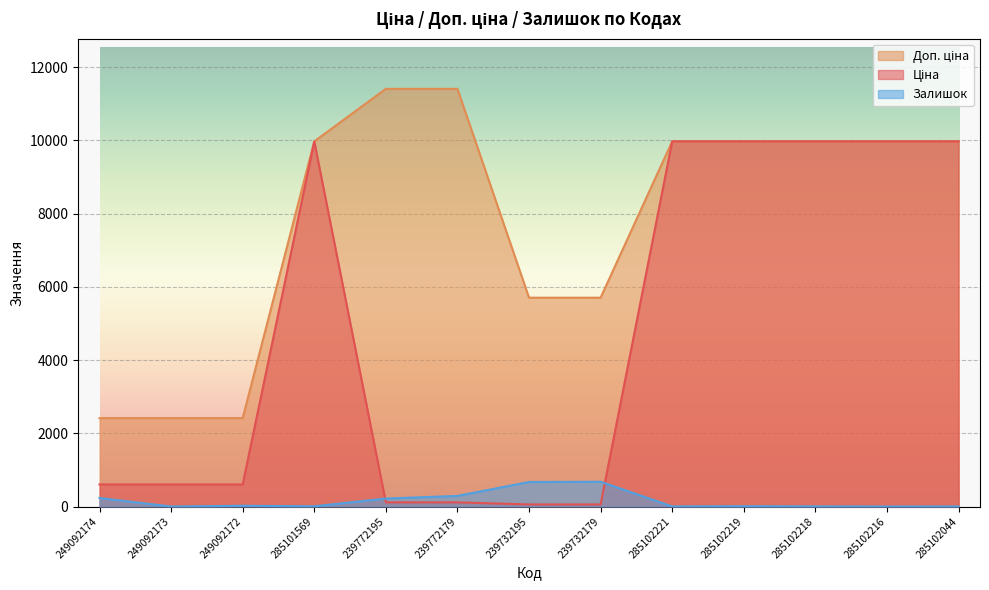

Rank the categories by Ціна value from highest to lowest.

285101569, 285102221, 285102219, 285102218, 285102216, 285102044, 249092174, 249092173, 249092172, 239772195, 239772179, 239732195, 239732179